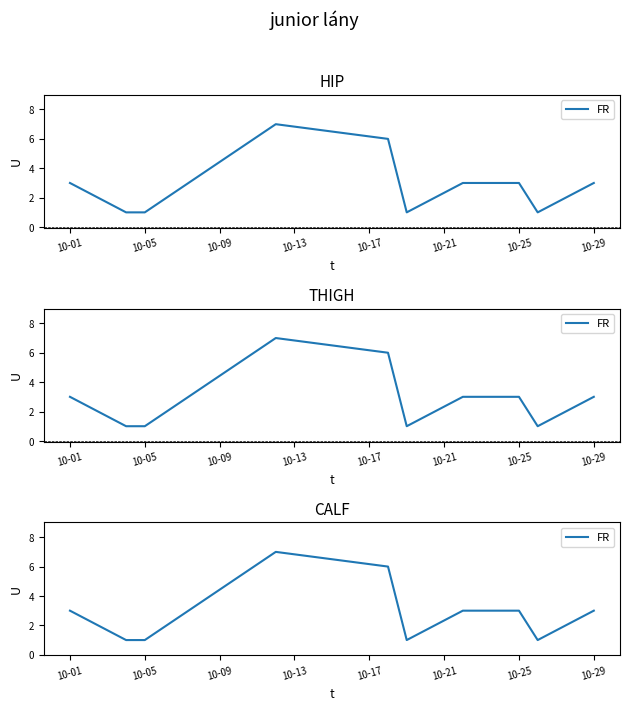

How many lines are shown in the chart?

1